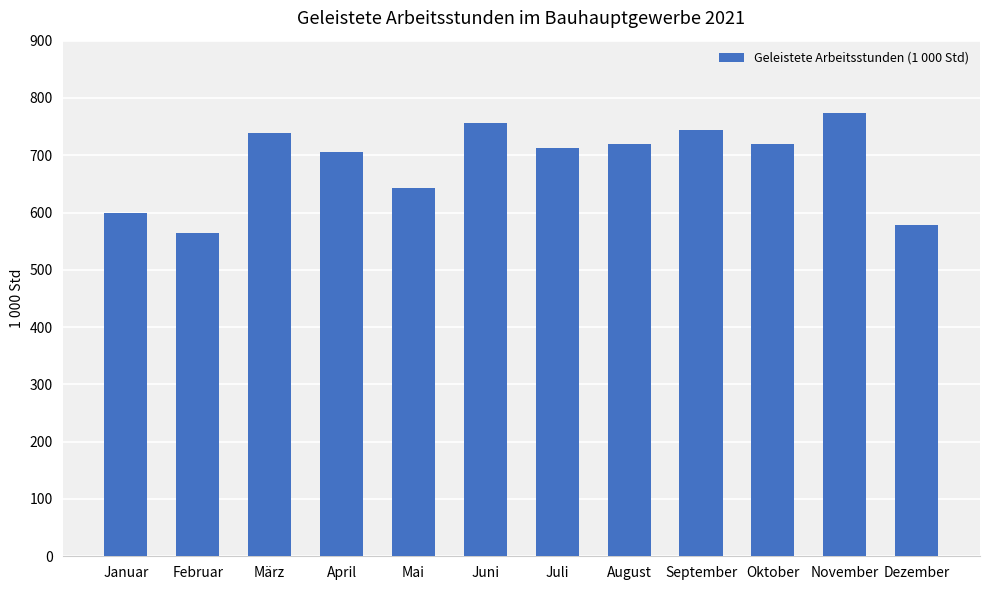

The value at November is 343.8. True or false?

False